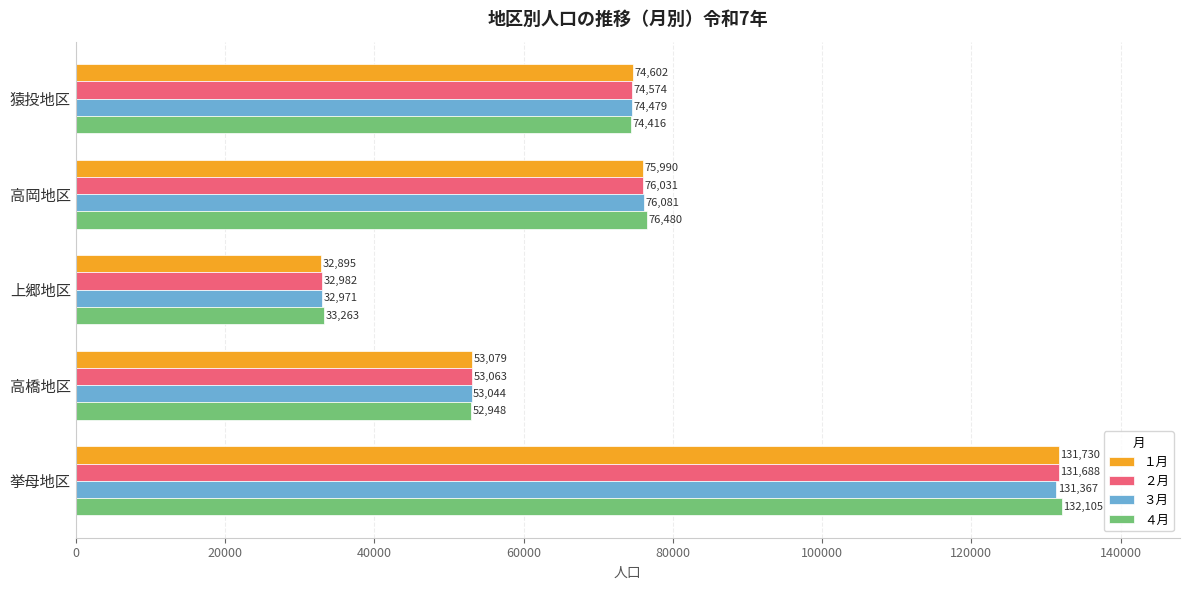

List the series in order of their peak value, highest first.

４月, １月, ２月, ３月